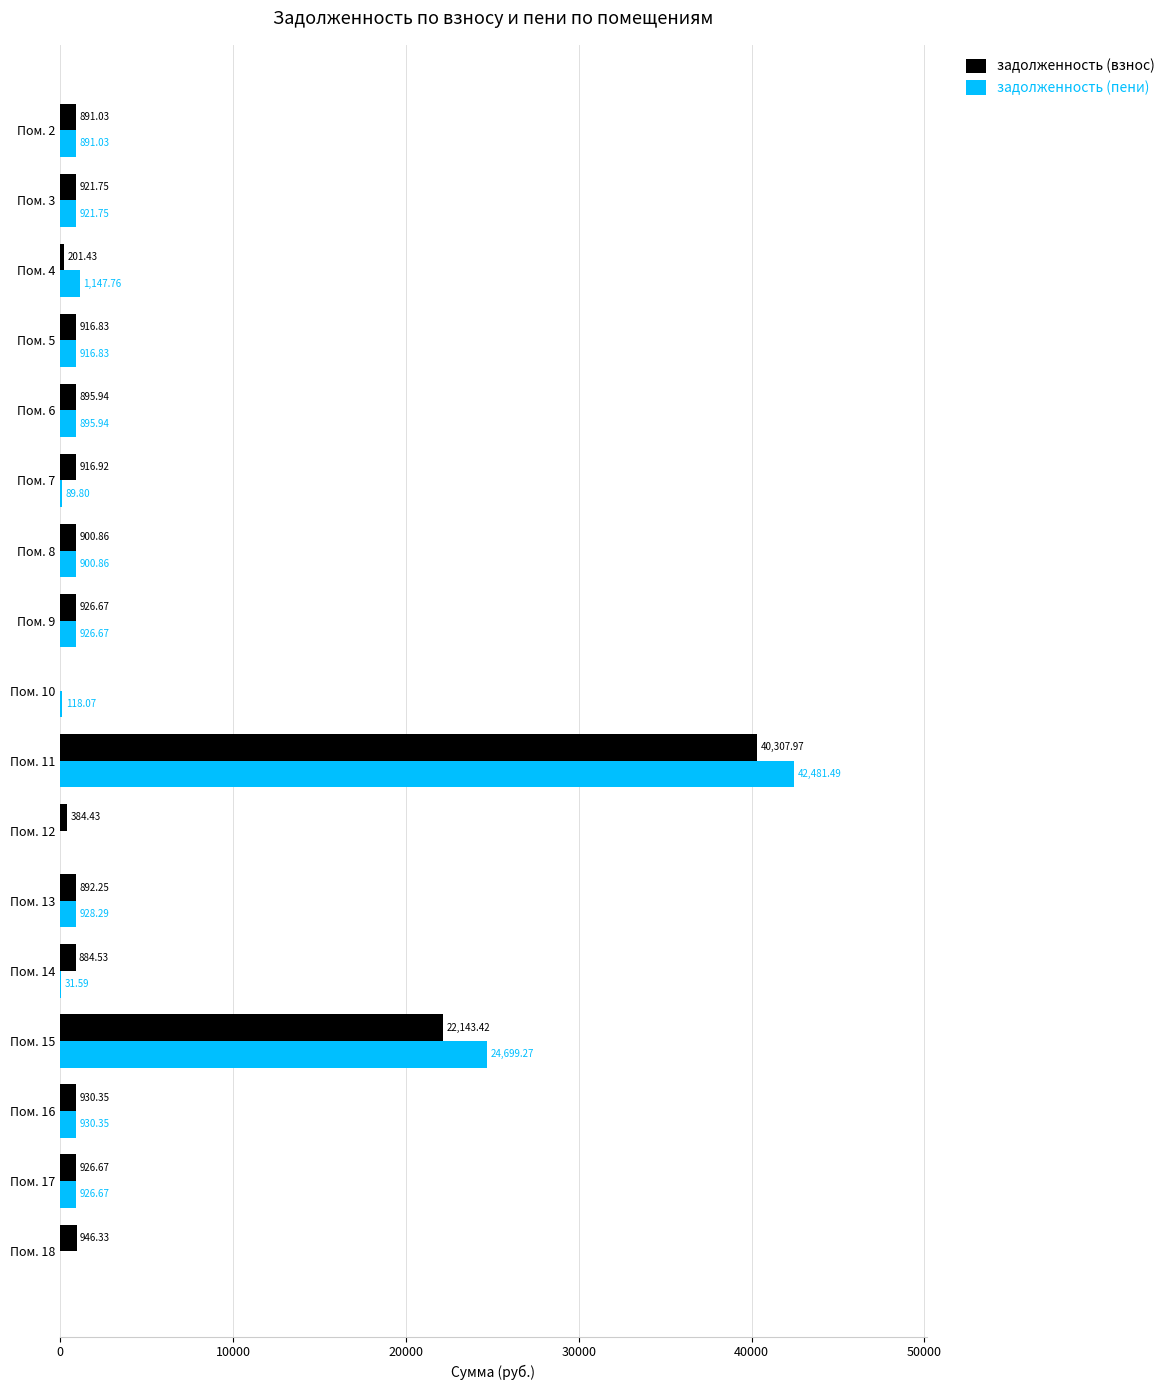

How many values in the задолженность (пени) series exceed 916?

9